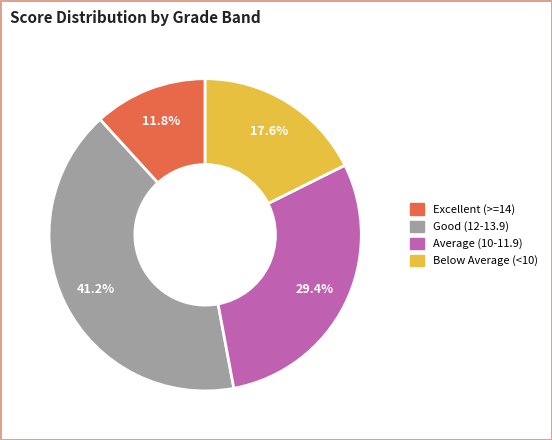

Which category has the biggest portion of the pie?

Good (12-13.9)